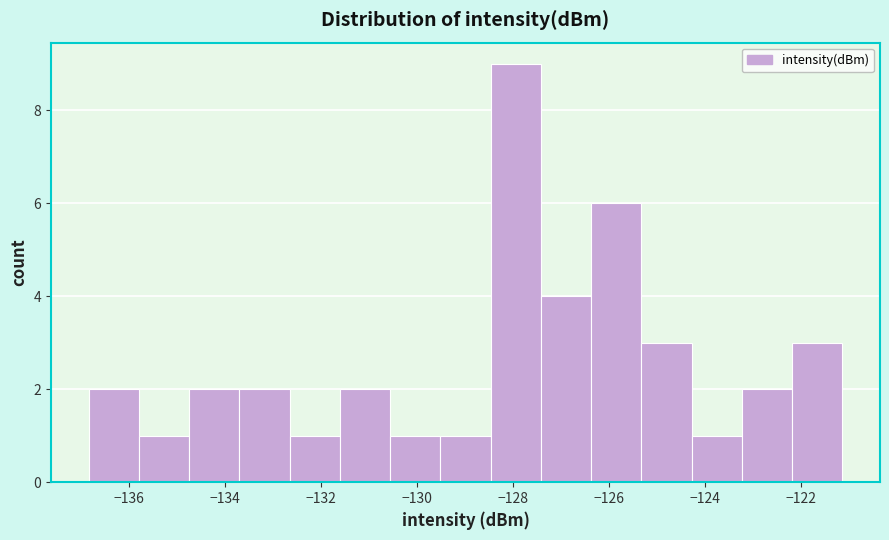

Over which range of the x-axis is the bar tallest?

-128.4 to -127.4